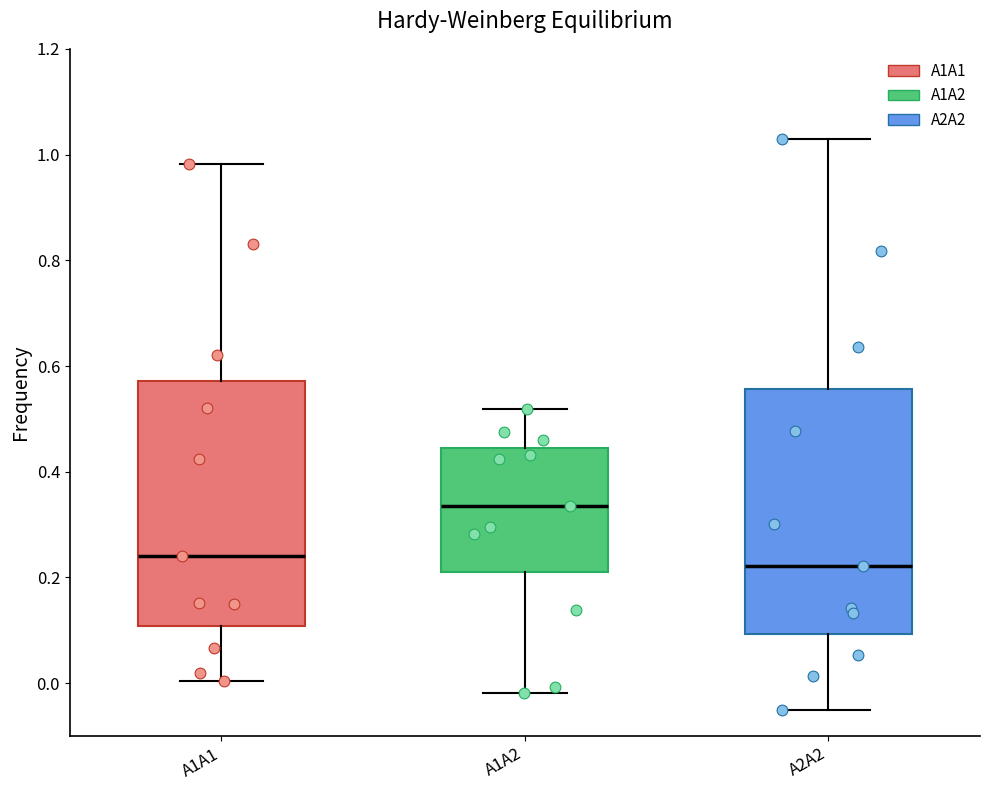

Reading left to right, transcribe this box plot: for each box, give where its median line is, the range the box spans, and where its two whiskers end, as read against the y-axis. The values are not printed on the chart, so give them approximately, as read against the axis.

A1A1: median 0.24, box 0.10 to 0.58, whiskers 0.00 to 0.98
A1A2: median 0.34, box 0.22 to 0.44, whiskers -0.02 to 0.52
A2A2: median 0.22, box 0.10 to 0.56, whiskers -0.04 to 1.02